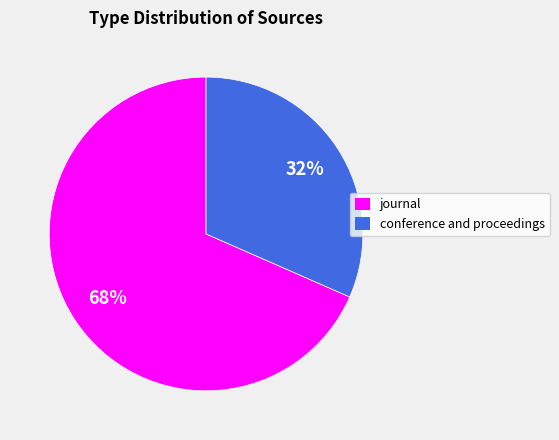

To the nearest percent, what is the average slice percentage?

50%